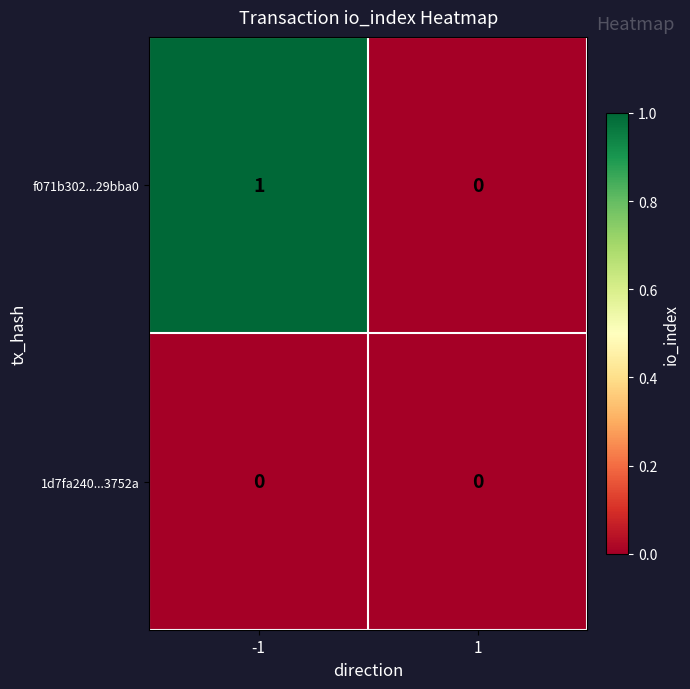

Which series has the largest total across all categories?

f071b302...29bba0